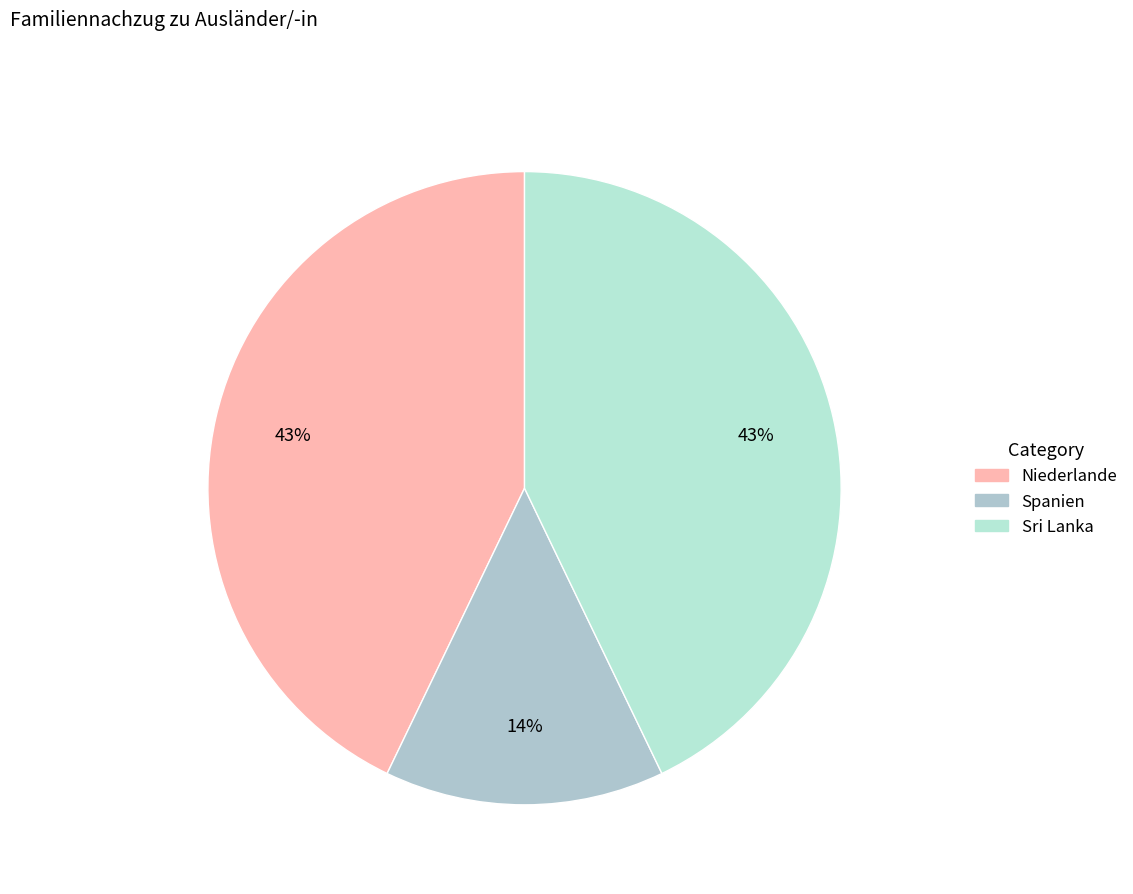

What is the largest slice in the pie chart?

Niederlande